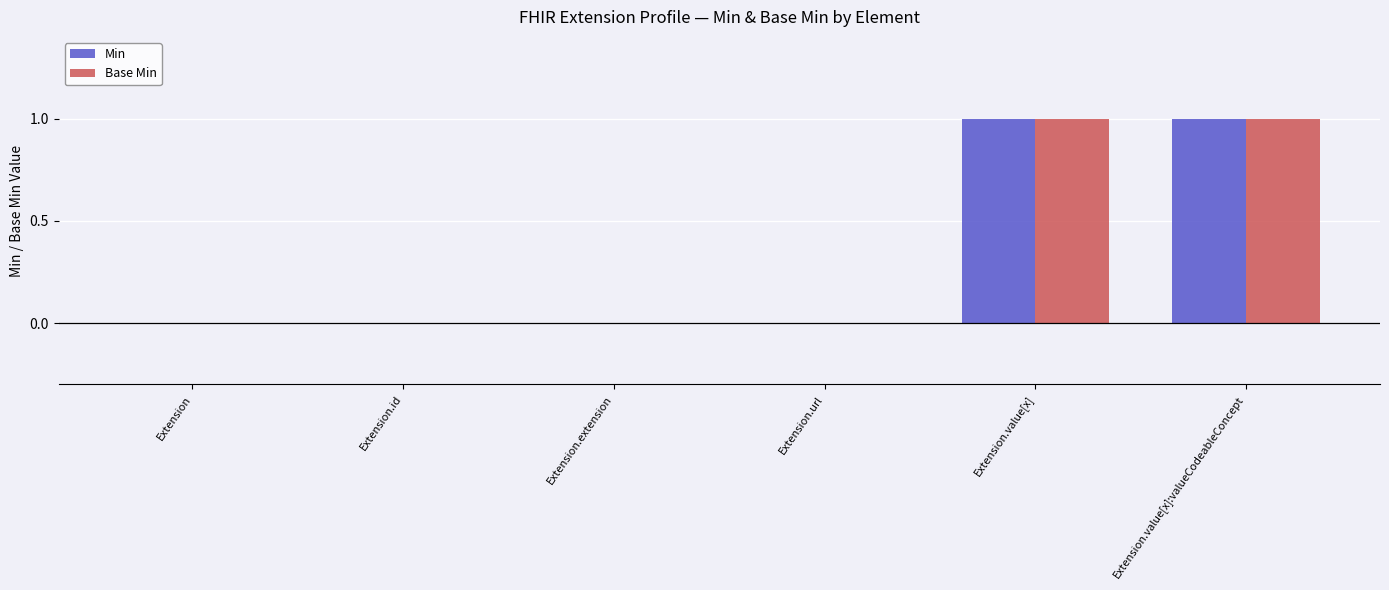

What is the sum of the Min values at Extension.value[x] and Extension.id?

1